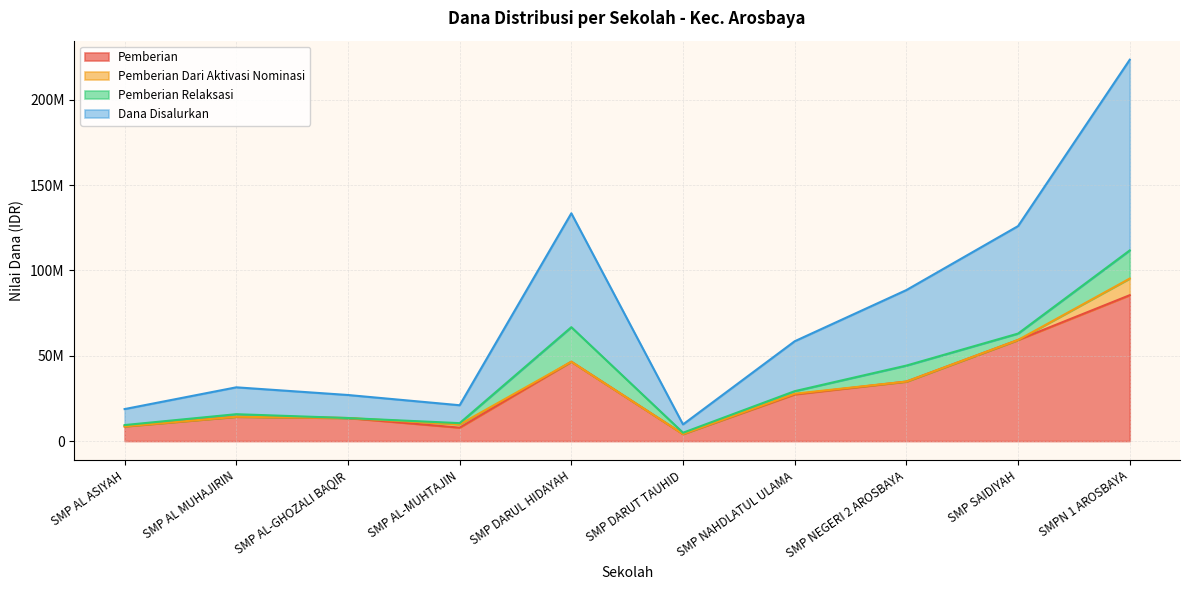

List the labels in order of Dana Disalurkan value, largest first.

SMPN 1 AROSBAYA, SMP DARUL HIDAYAH, SMP SAIDIYAH, SMP NEGERI 2 AROSBAYA, SMP NAHDLATUL ULAMA, SMP AL MUHAJIRIN, SMP AL-GHOZALI BAQIR, SMP AL-MUHTAJIN, SMP AL ASIYAH, SMP DARUT TAUHID